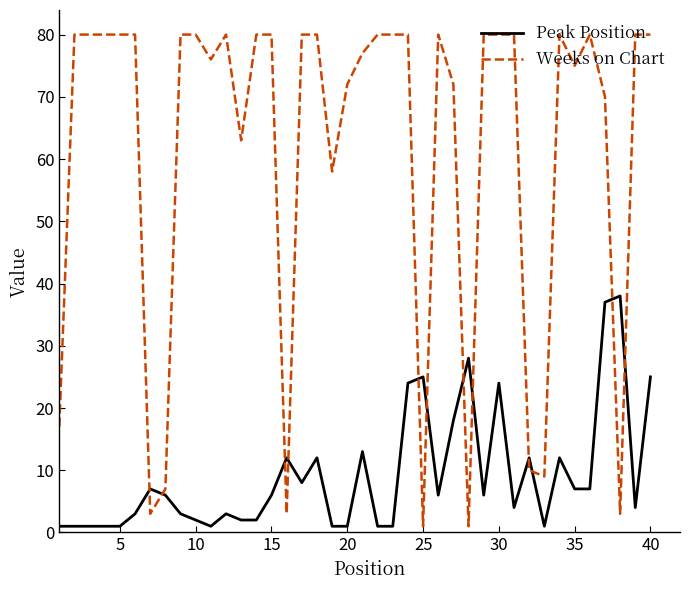

True or false: Weeks on Chart has more than 2 interior local peaks.

True